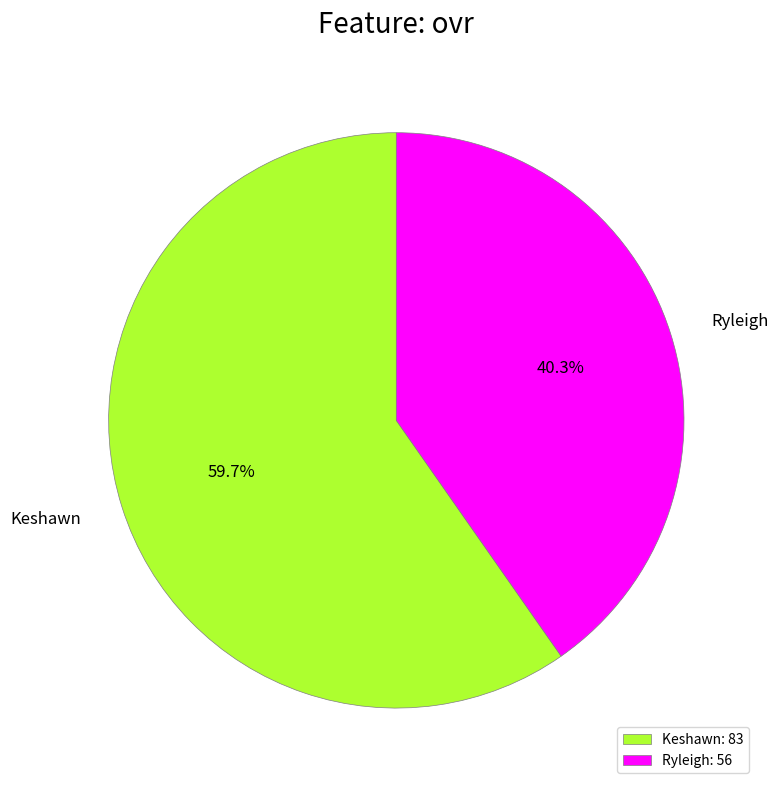

Is there a majority slice in this chart?

Yes